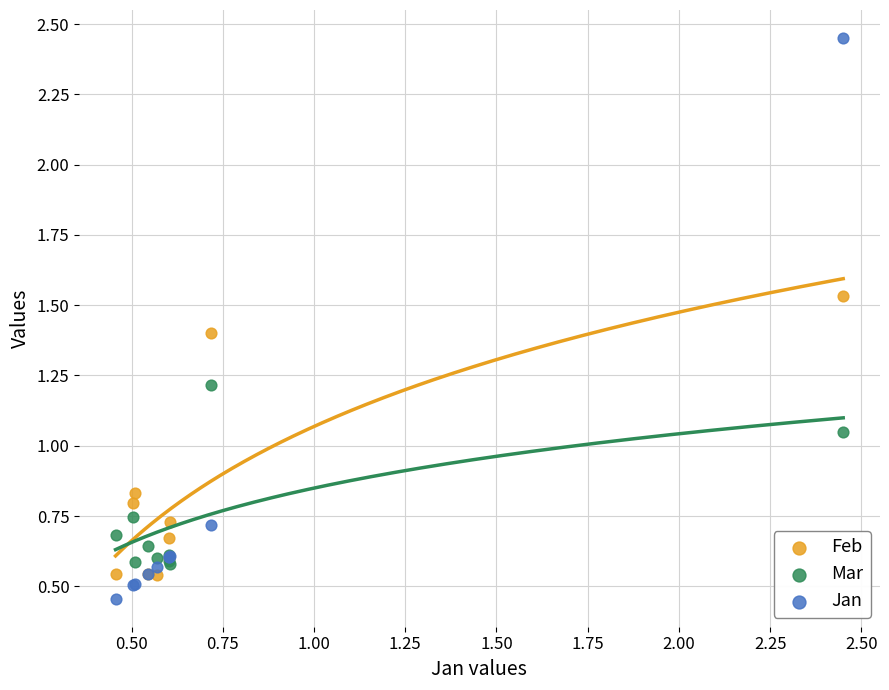

Which series contains the lowest Y value?

Jan